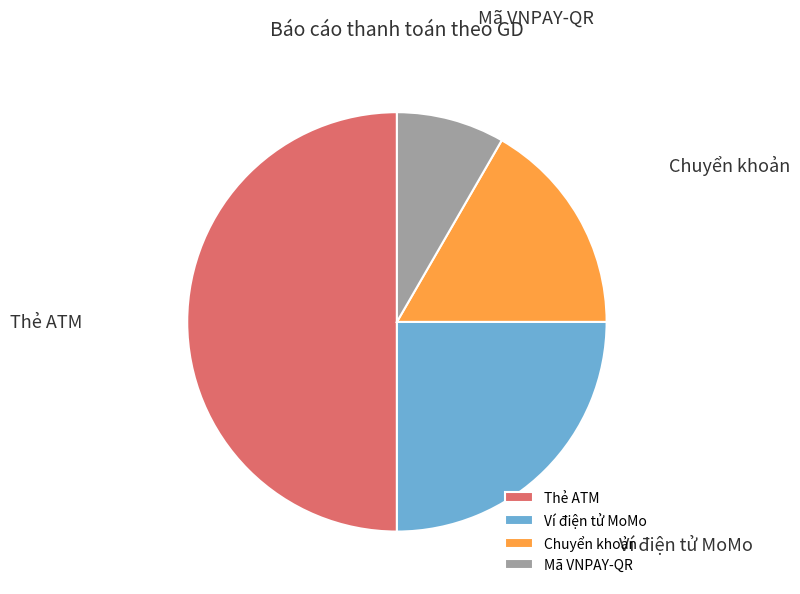

Count the number of slices in the pie.

4